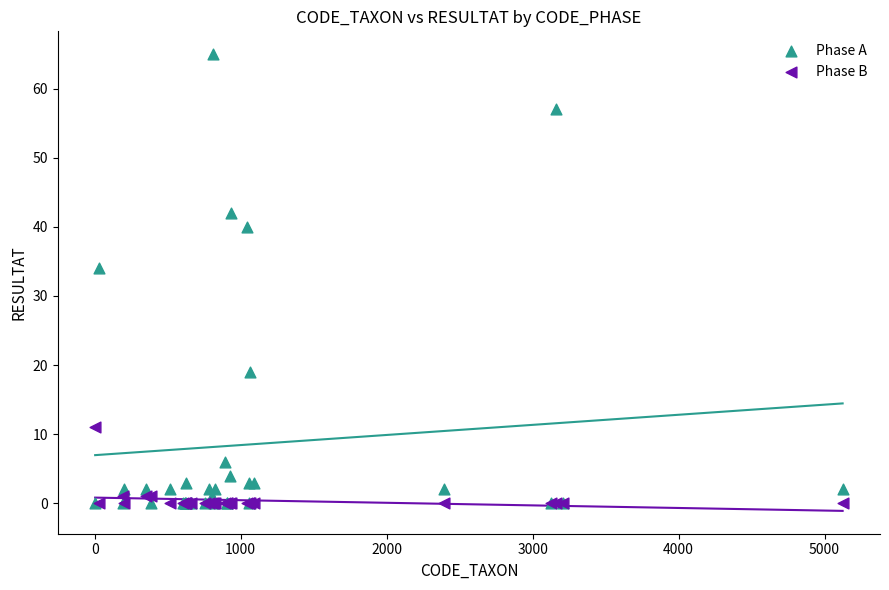

In the Phase A series, what Y value is closest to 32?

34